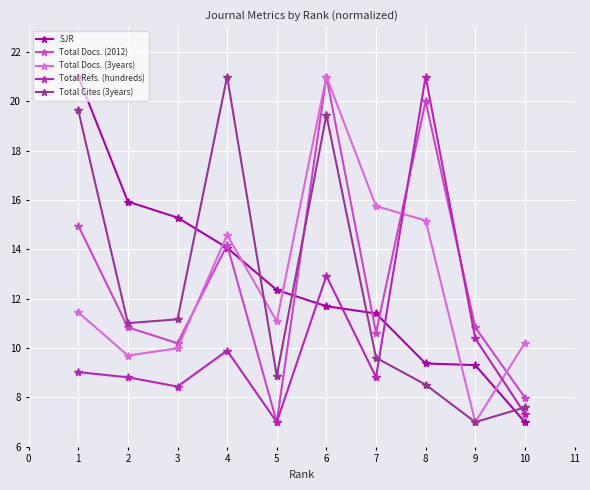

How many interior local valleys does the Total Docs. (3years) series have?

3